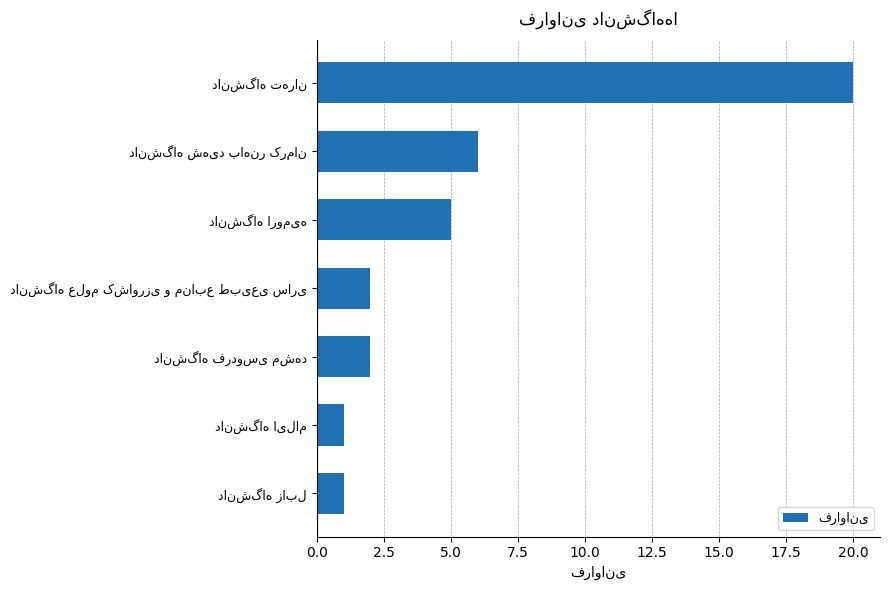

What is the smallest value displayed?

1